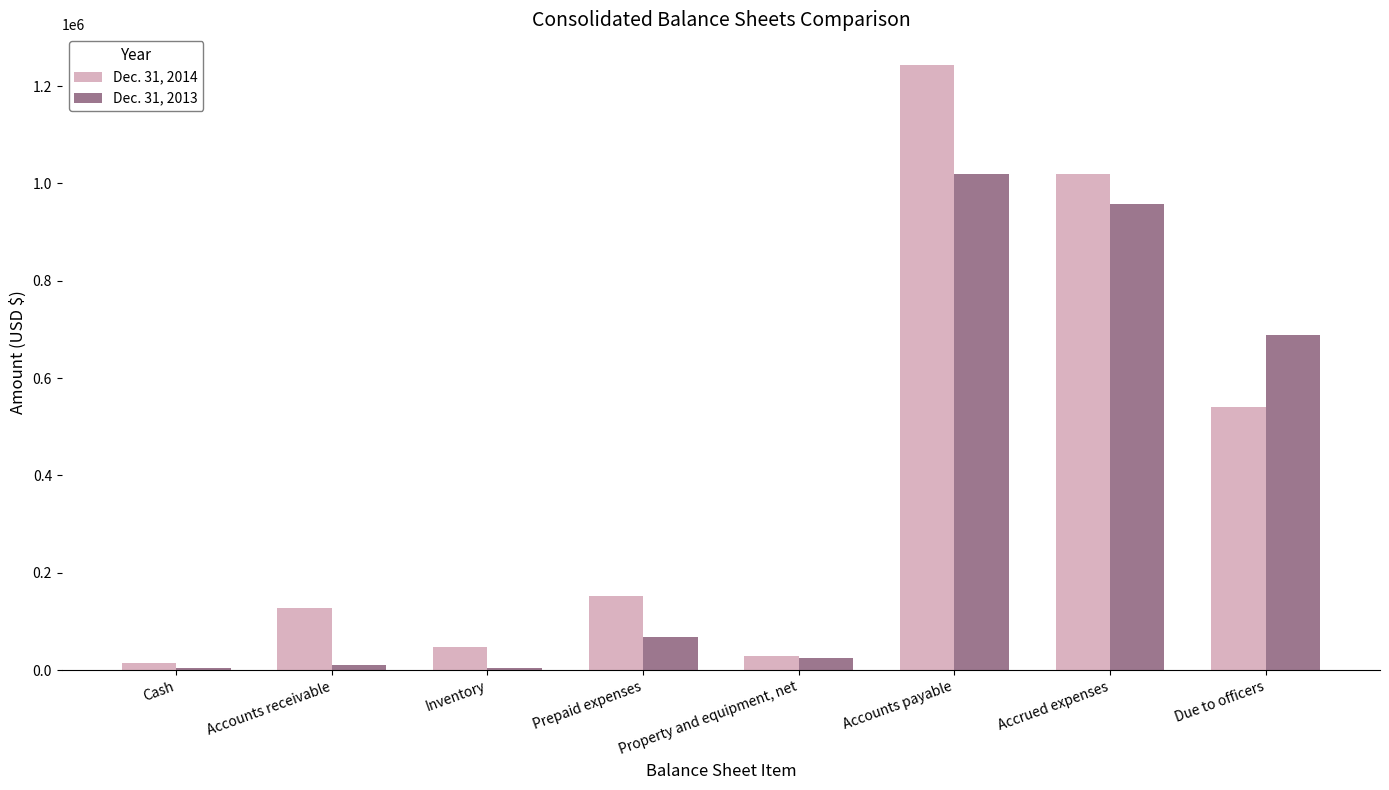

What is the difference between the second highest and minimum values in the Dec. 31, 2013 series?

953042